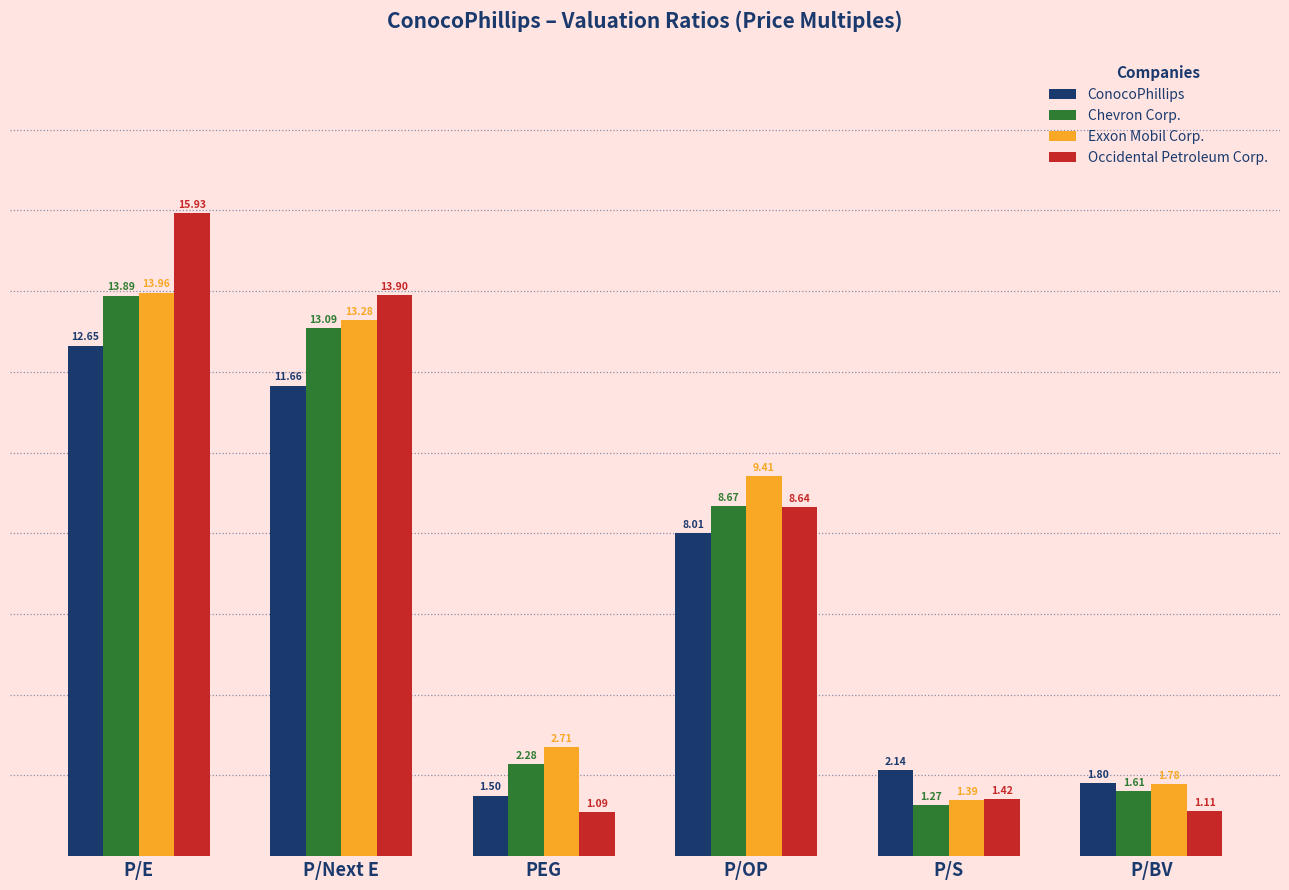

Is the value of Occidental Petroleum Corp. at P/S greater than the value of Exxon Mobil Corp. at P/E?

No